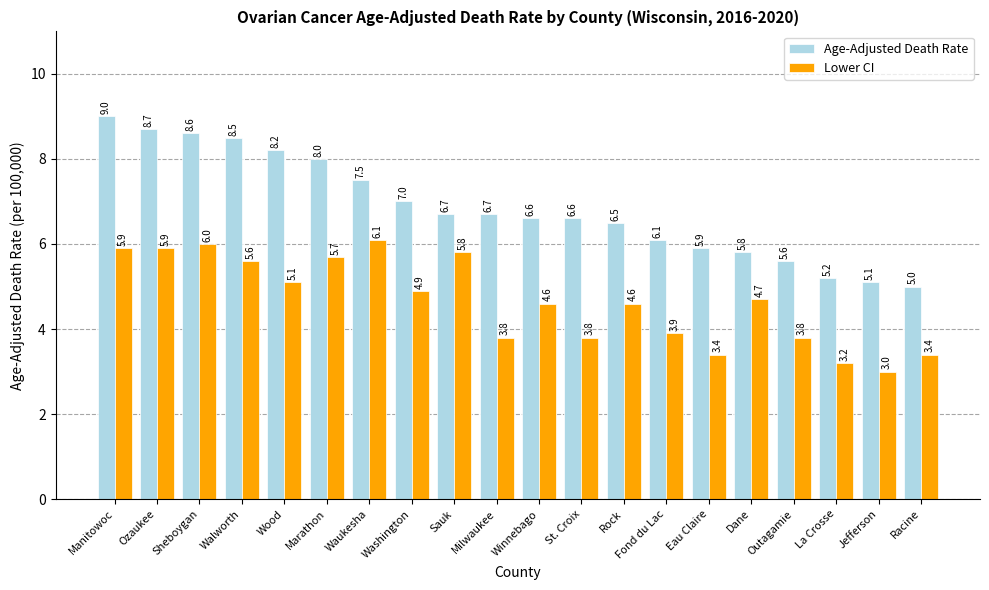

Rank the series at Sauk from highest to lowest value.

Age-Adjusted Death Rate, Lower CI